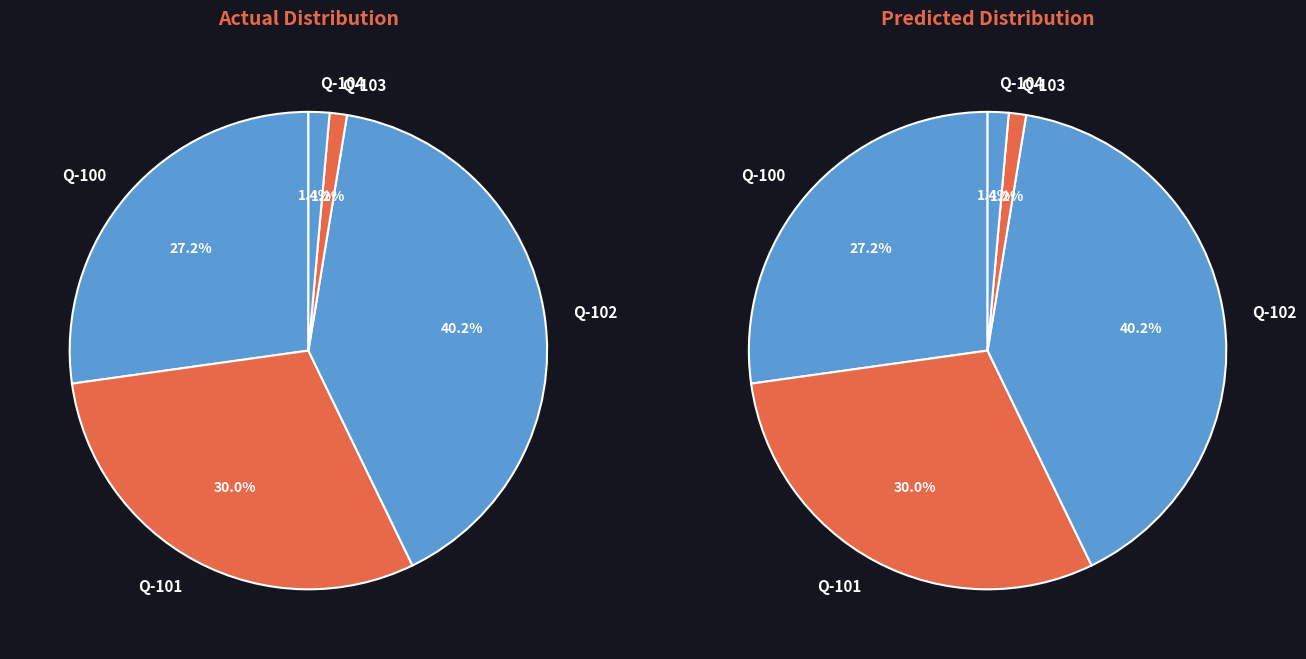

Which category has the smallest portion of the pie?

Q-103